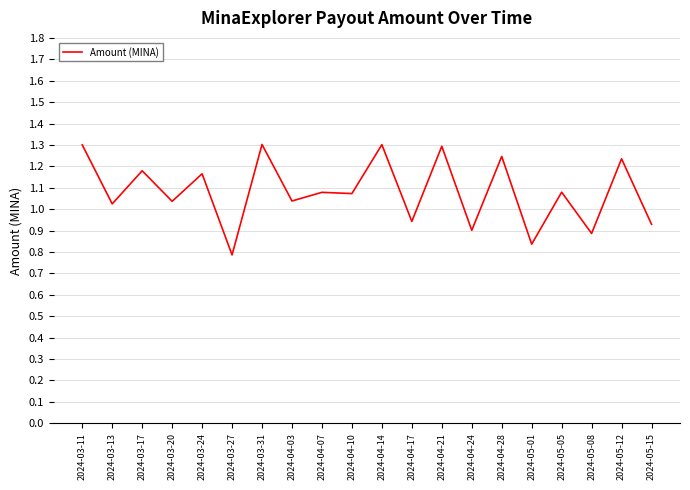

True or false: the data shows 1.4 at 2024-05-15.

False